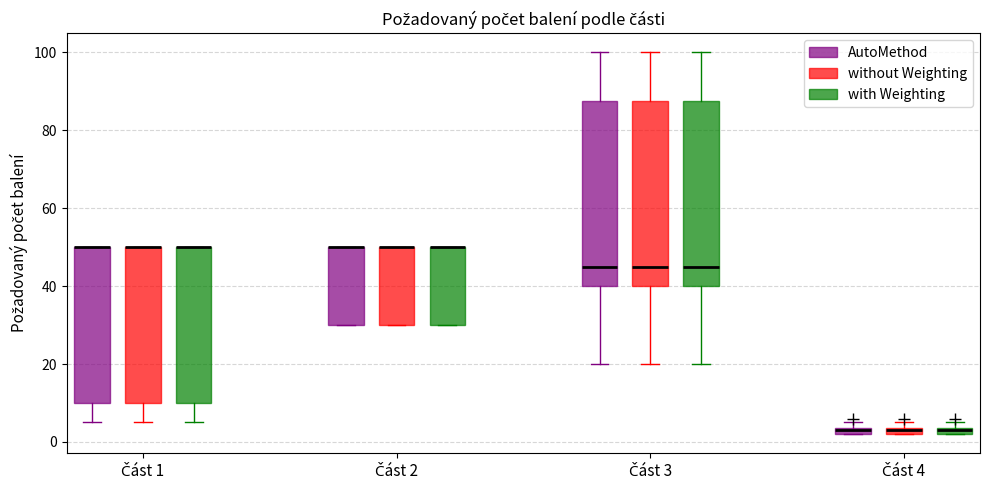

Where is the lower edge of the box for Část 4 (with Weighting) on the y-axis? The values are not printed on the chart, so give them approximately, as read against the axis.

2